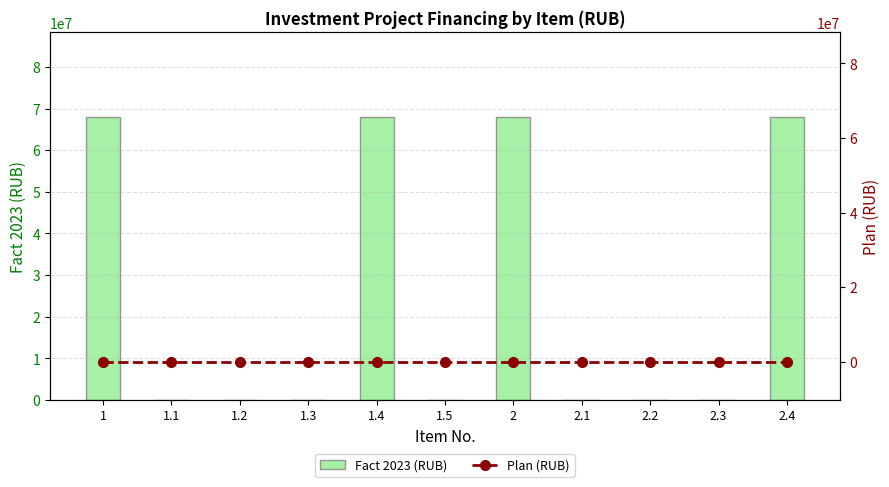

True or false: Fact 2023 (RUB) has a value of 0 at 1.5.

True